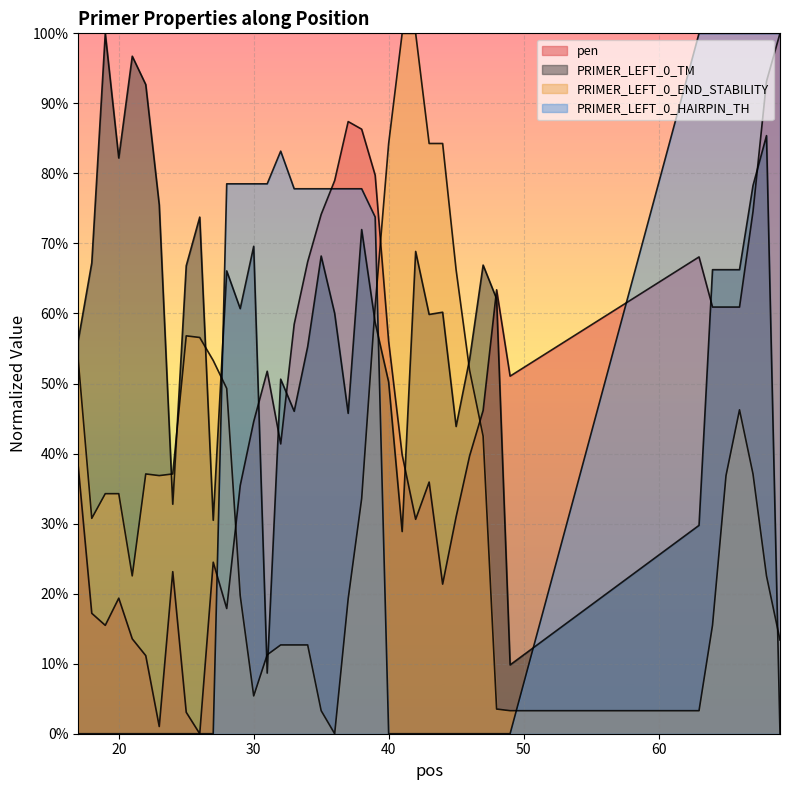

What is the sum of the PRIMER_LEFT_0_HAIRPIN_TH values at 69 and 40?

100.0